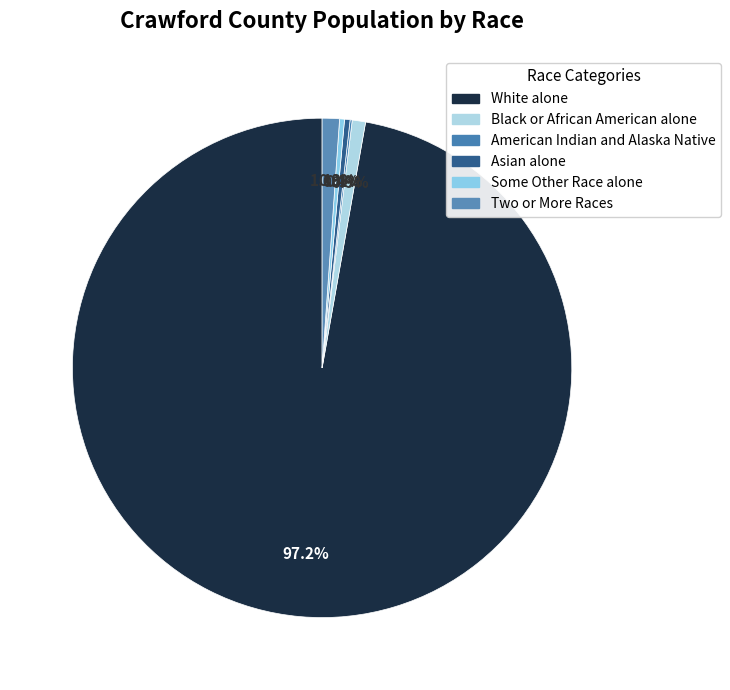

Which slice is the largest?

White alone